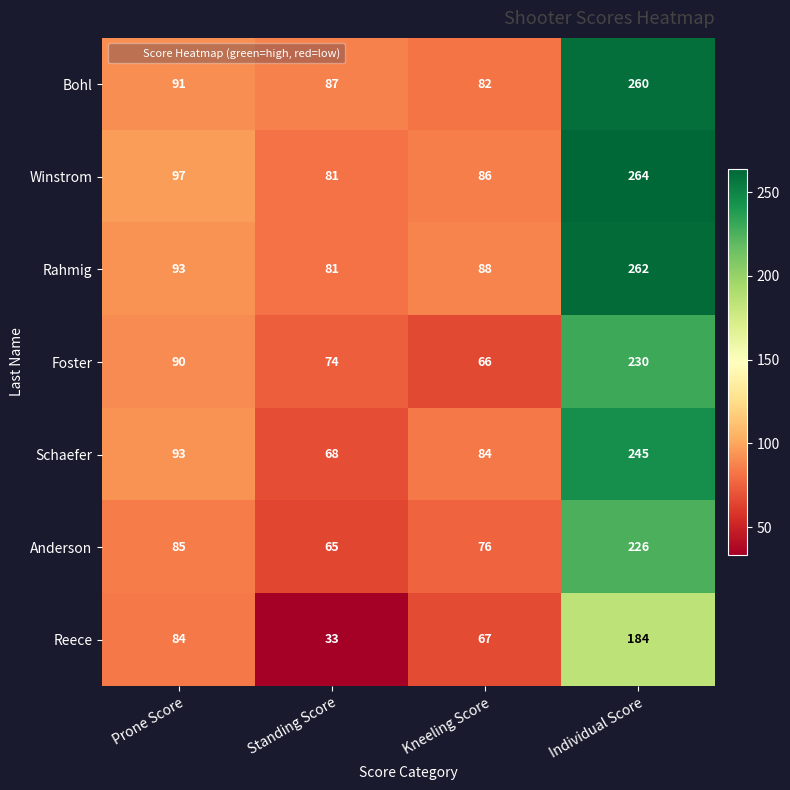

Reading left to right, list all the values displayed in this chart.

Bohl: Prone Score=91	Standing Score=87	Kneeling Score=82	Individual Score=260
Winstrom: Prone Score=97	Standing Score=81	Kneeling Score=86	Individual Score=264
Rahmig: Prone Score=93	Standing Score=81	Kneeling Score=88	Individual Score=262
Foster: Prone Score=90	Standing Score=74	Kneeling Score=66	Individual Score=230
Schaefer: Prone Score=93	Standing Score=68	Kneeling Score=84	Individual Score=245
Anderson: Prone Score=85	Standing Score=65	Kneeling Score=76	Individual Score=226
Reece: Prone Score=84	Standing Score=33	Kneeling Score=67	Individual Score=184